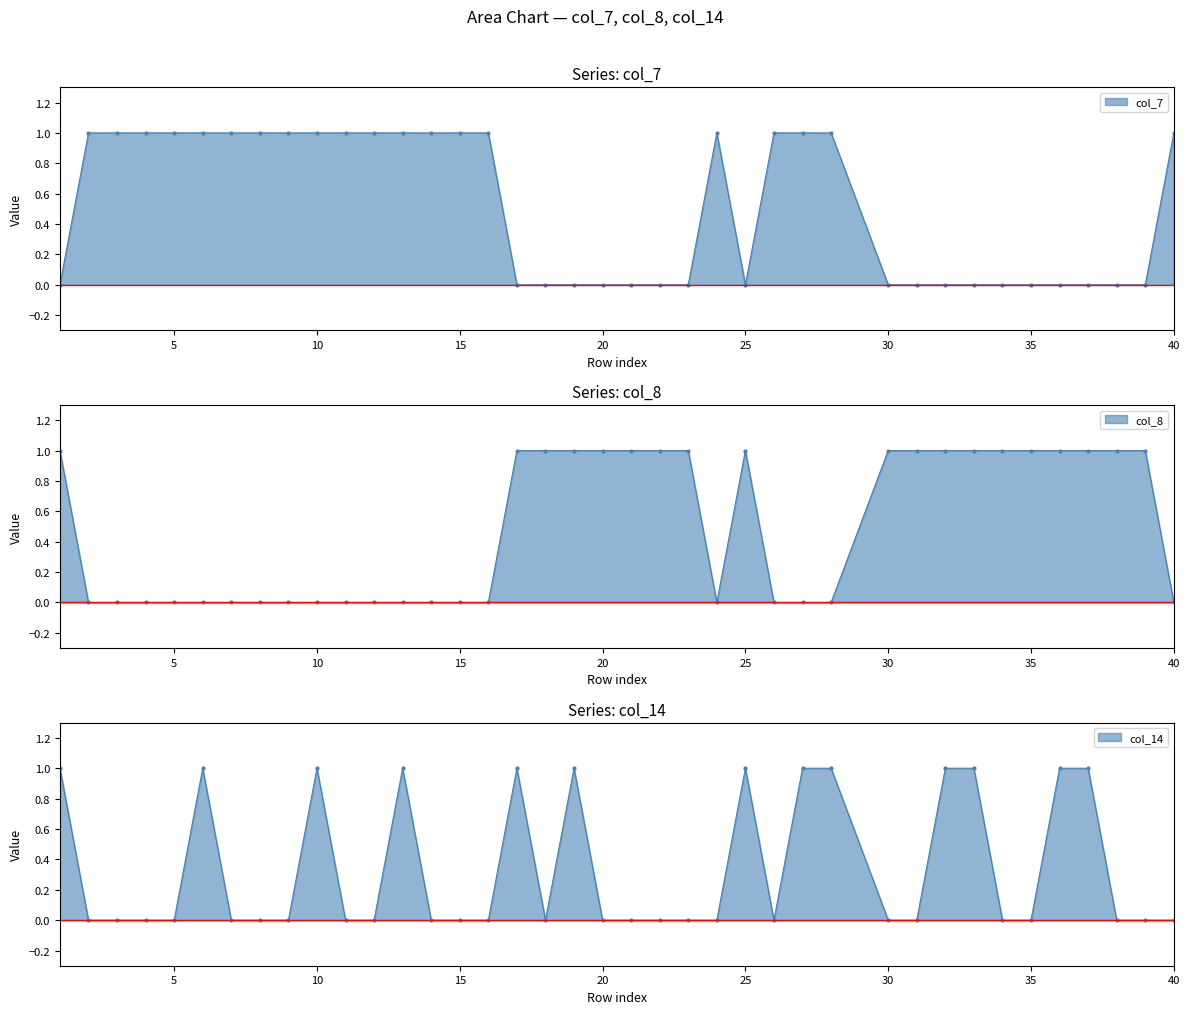

The col_7 series shows 1 at 8. True or false?

True